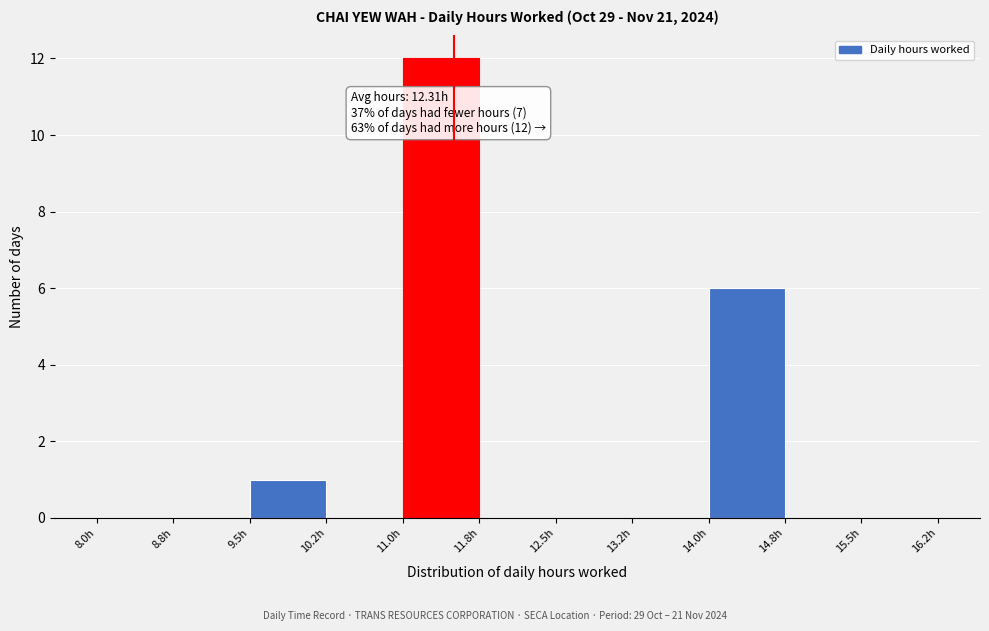

Over which range of the x-axis is the bar tallest?

11.00 to 11.75